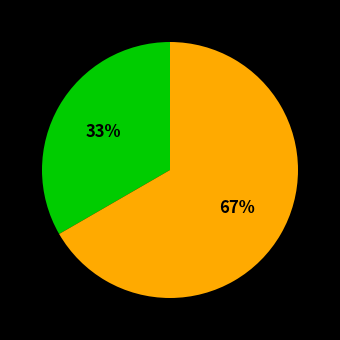

Is there any slice that represents more than half of the pie?

Yes